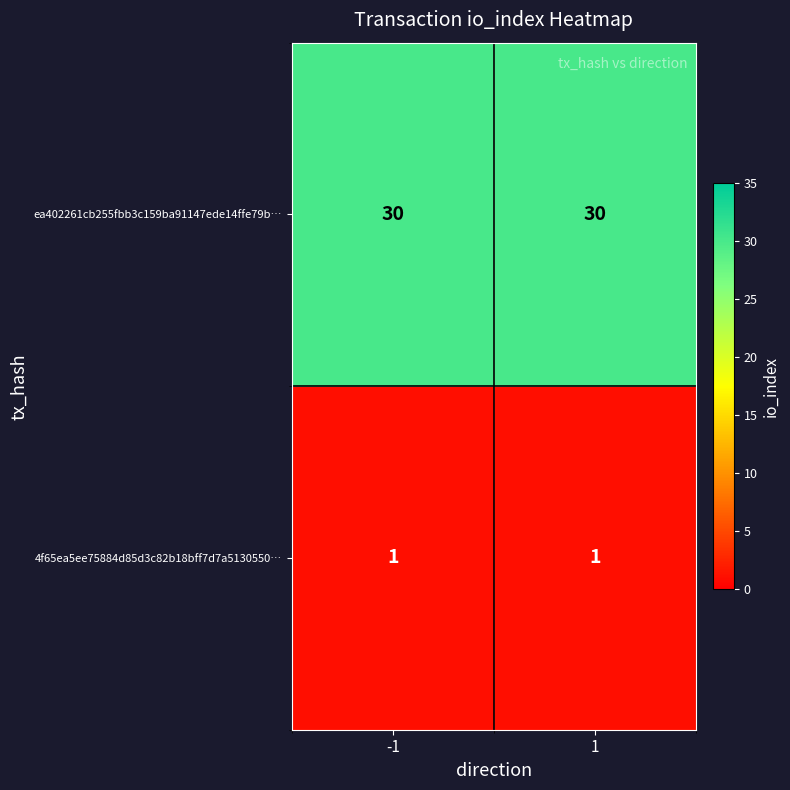

Reading left to right, what are all the values shown in this chart?

ea402261cb255fbb3c159ba91147ede14ffe79b…: -1=30	1=30
4f65ea5ee75884d85d3c82b18bff7d7a5130550…: -1=1	1=1